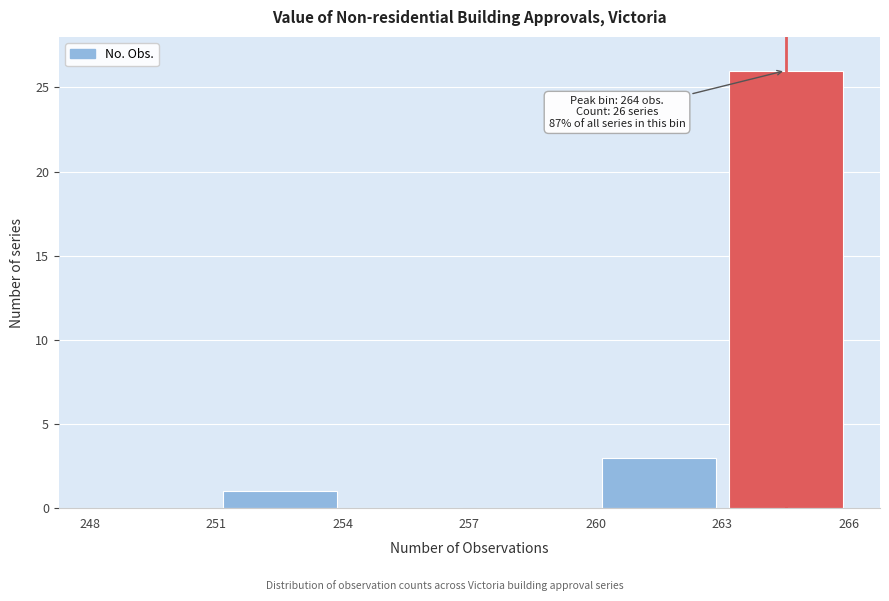

Over which range of the x-axis is the bar tallest?

263 to 266